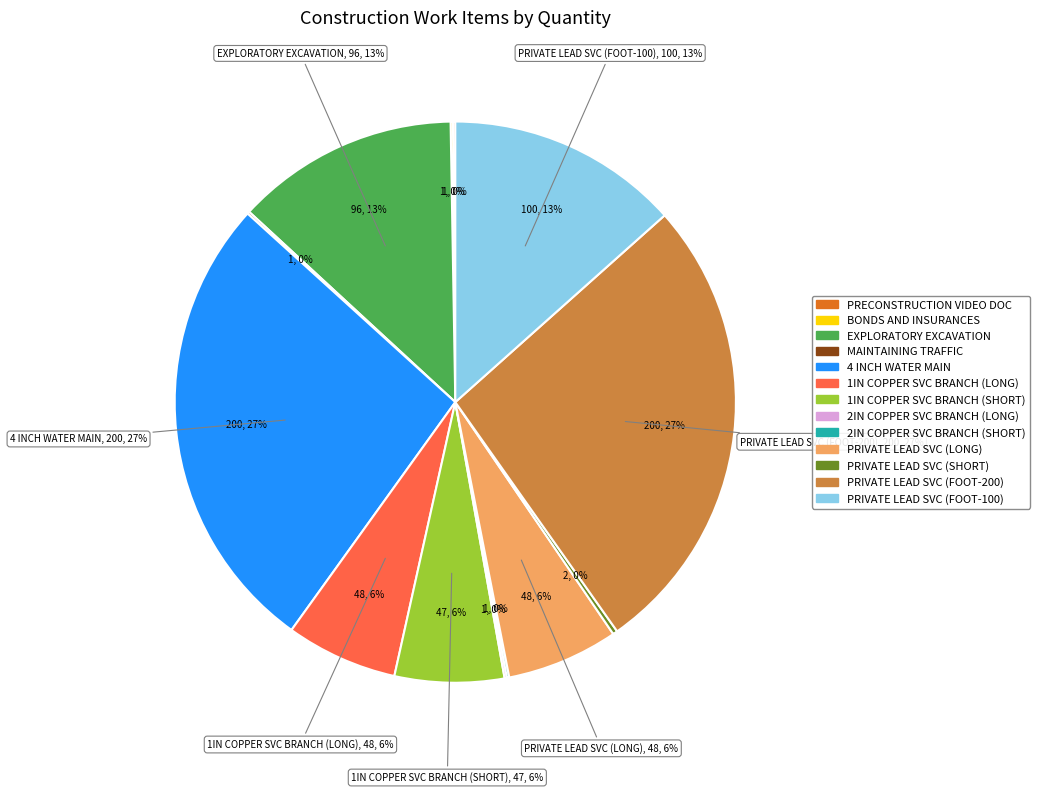

Does PRIVATE LEAD SERVICE (FOOT-100) account for over 50% of the chart?

No